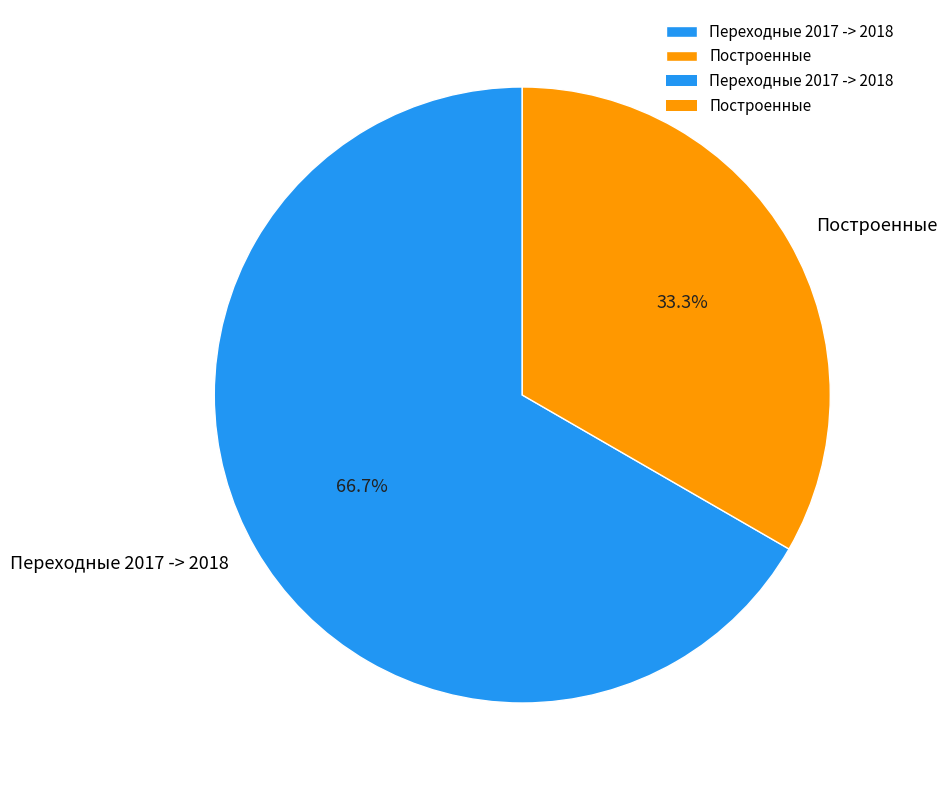

Which category has the biggest portion of the pie?

Переходные 2017 -> 2018